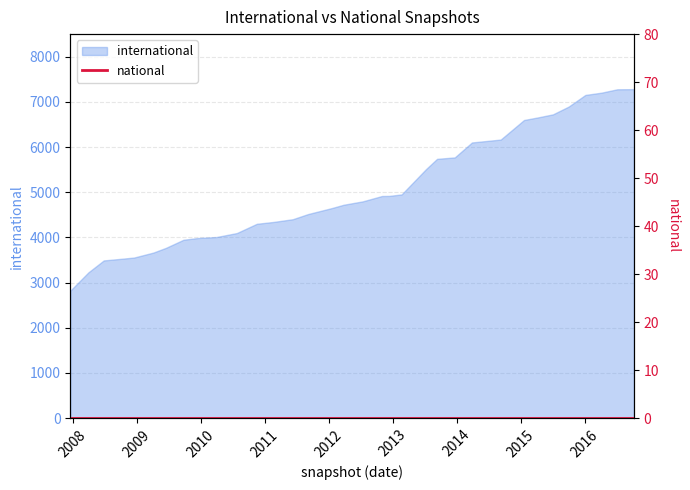

Read the value at 2011-02-21, to the nearest 50.

4350